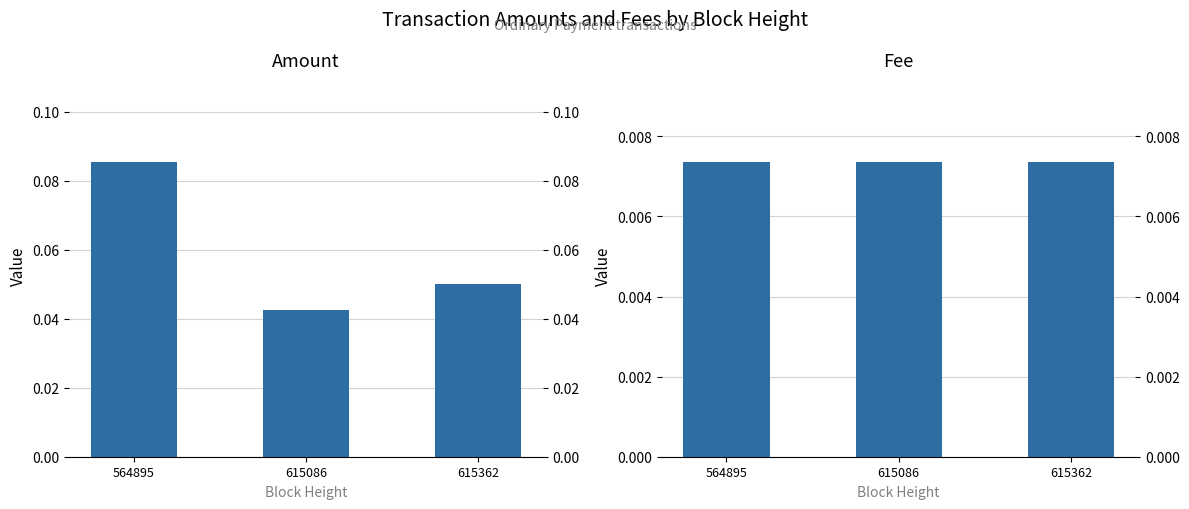

Which series has the largest total across all categories?

Amount